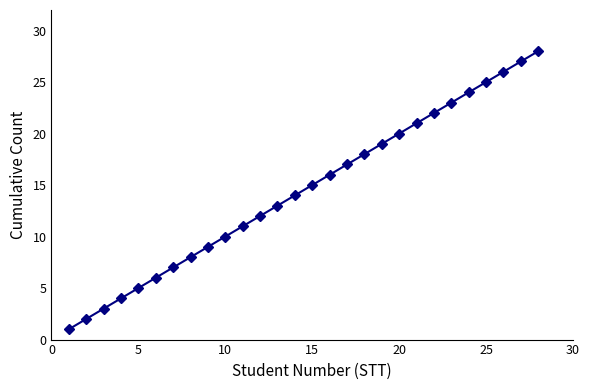

What is the maximum value shown in the chart?

28